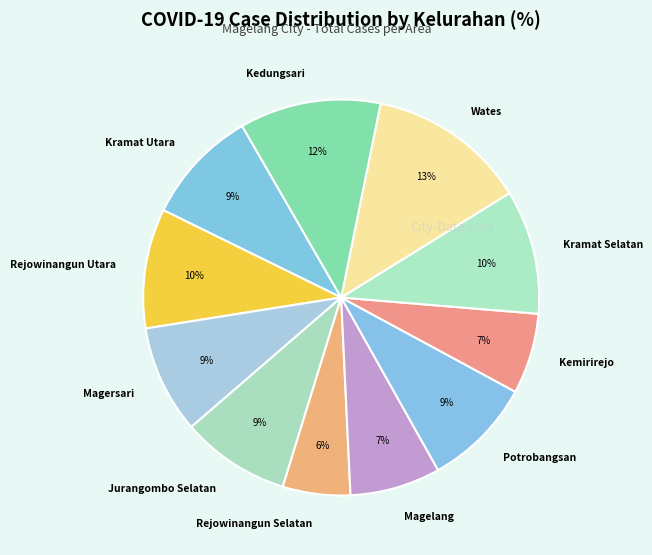

To the nearest percent, what is the difference between the Kramat Selatan and Magersari slice percentages?

1%